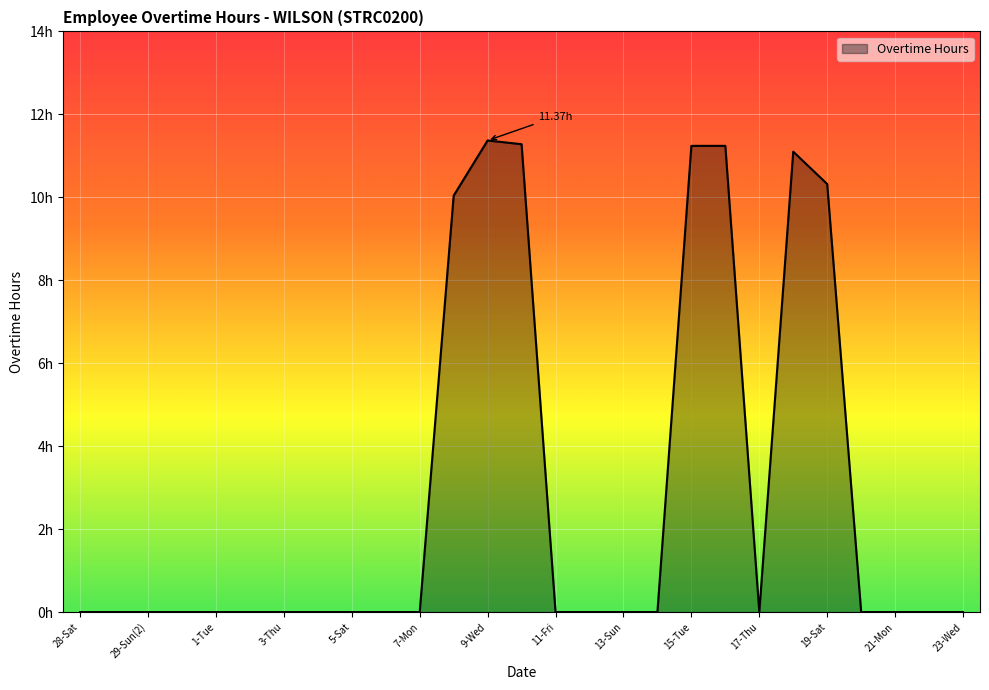

How many interior local valleys (lower than both neighbors) does the data have?

1